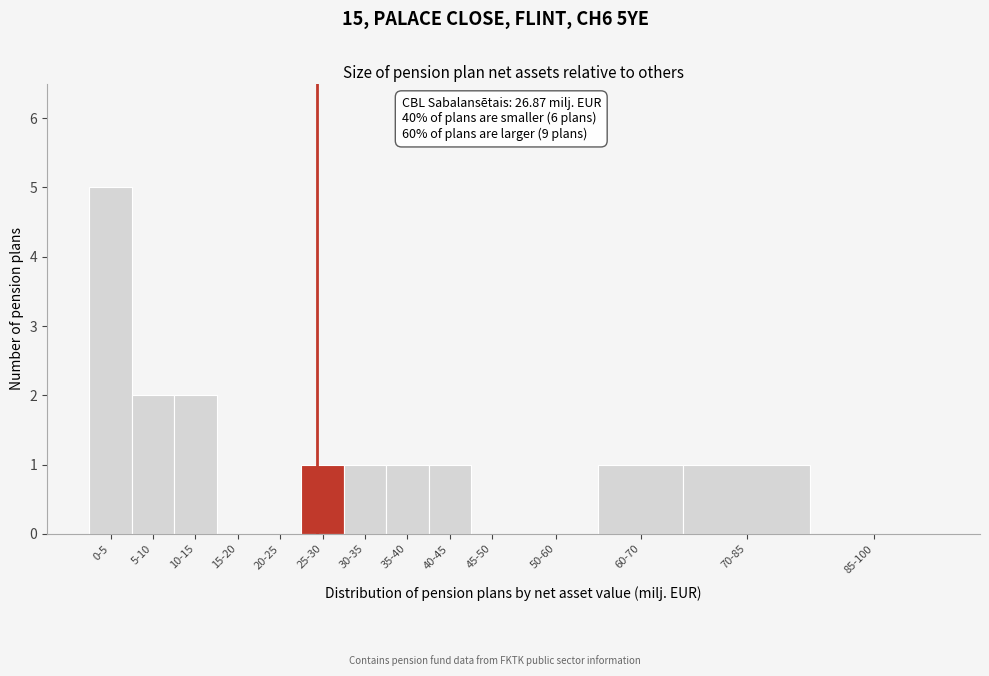

Reading left to right, what are all the values shown in this chart?

0-5=5	5-10=2	10-15=2	15-20=0	20-25=0	25-30=1	30-35=1	35-40=1	40-45=1	45-50=0	50-60=0	60-70=1	70-85=1	85-100=0